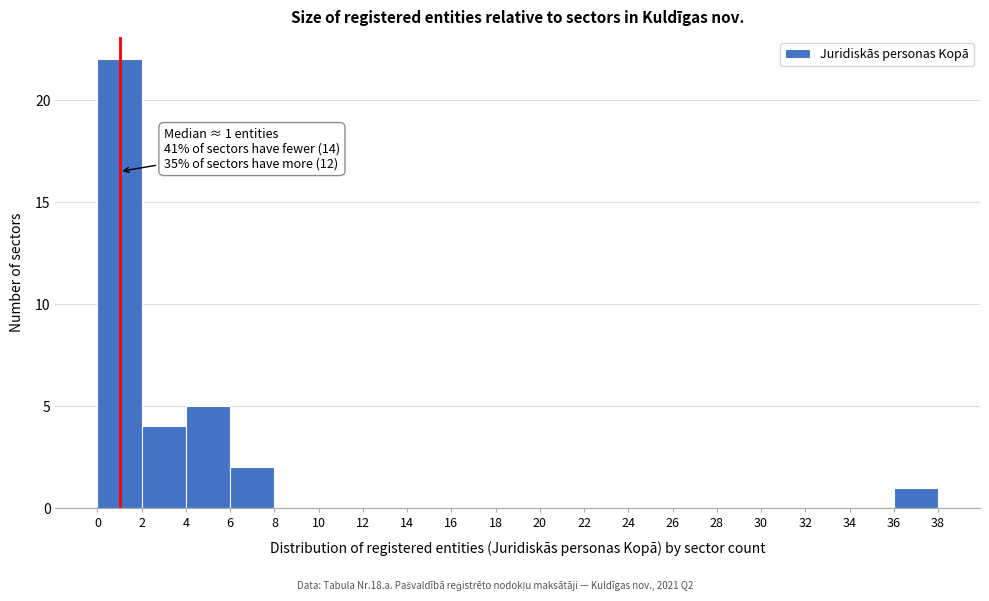

Which range on the x-axis has the tallest bar?

0 to 2